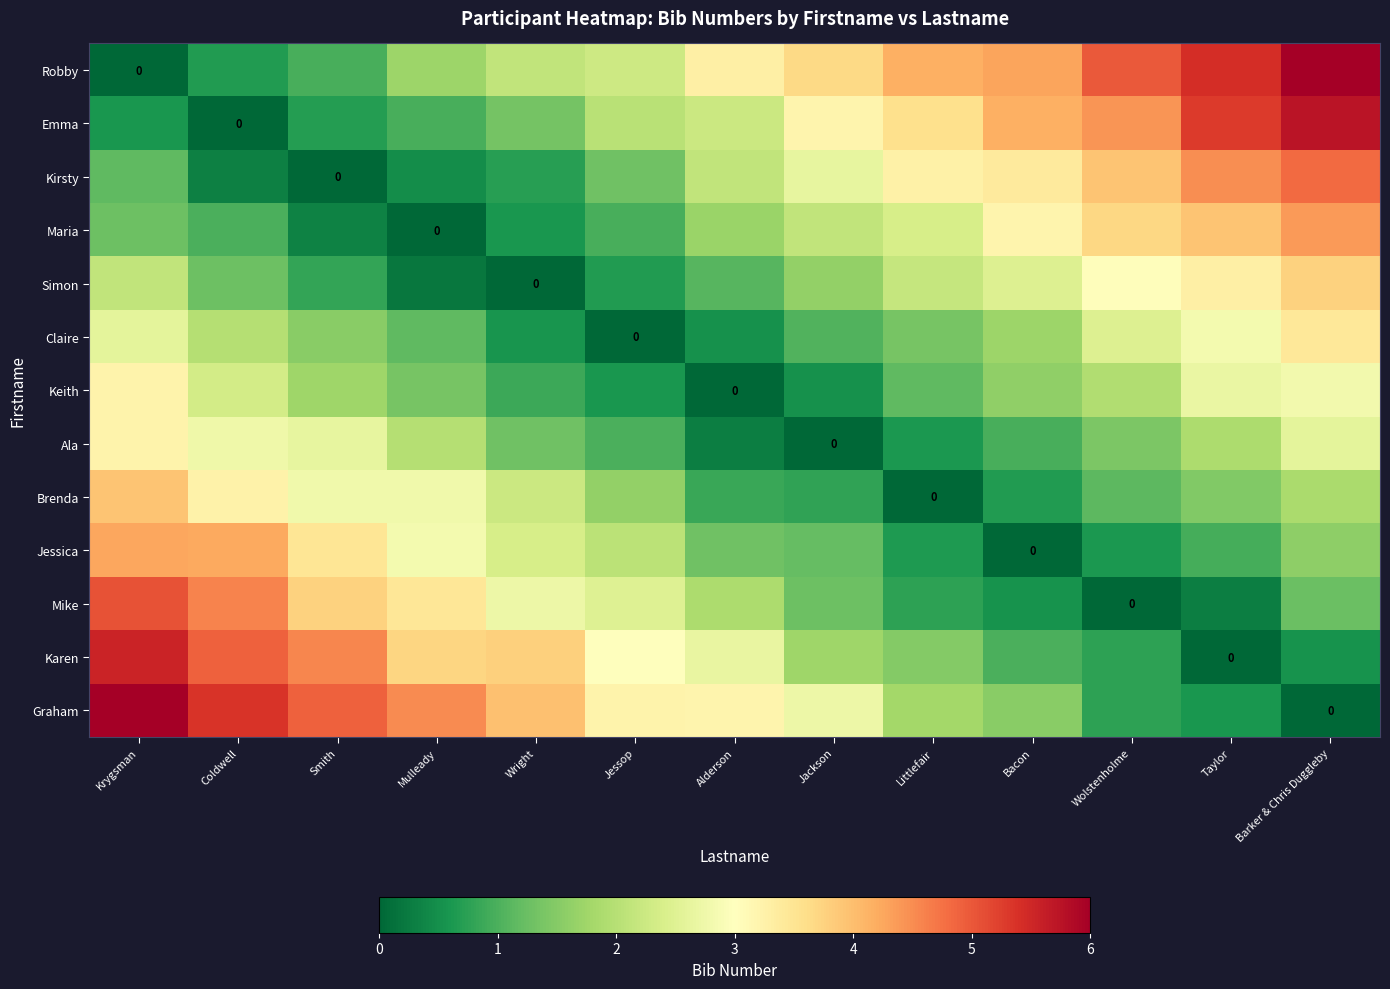

Which series changed the most between Smith and Barker & Chris Duggleby?

Robby